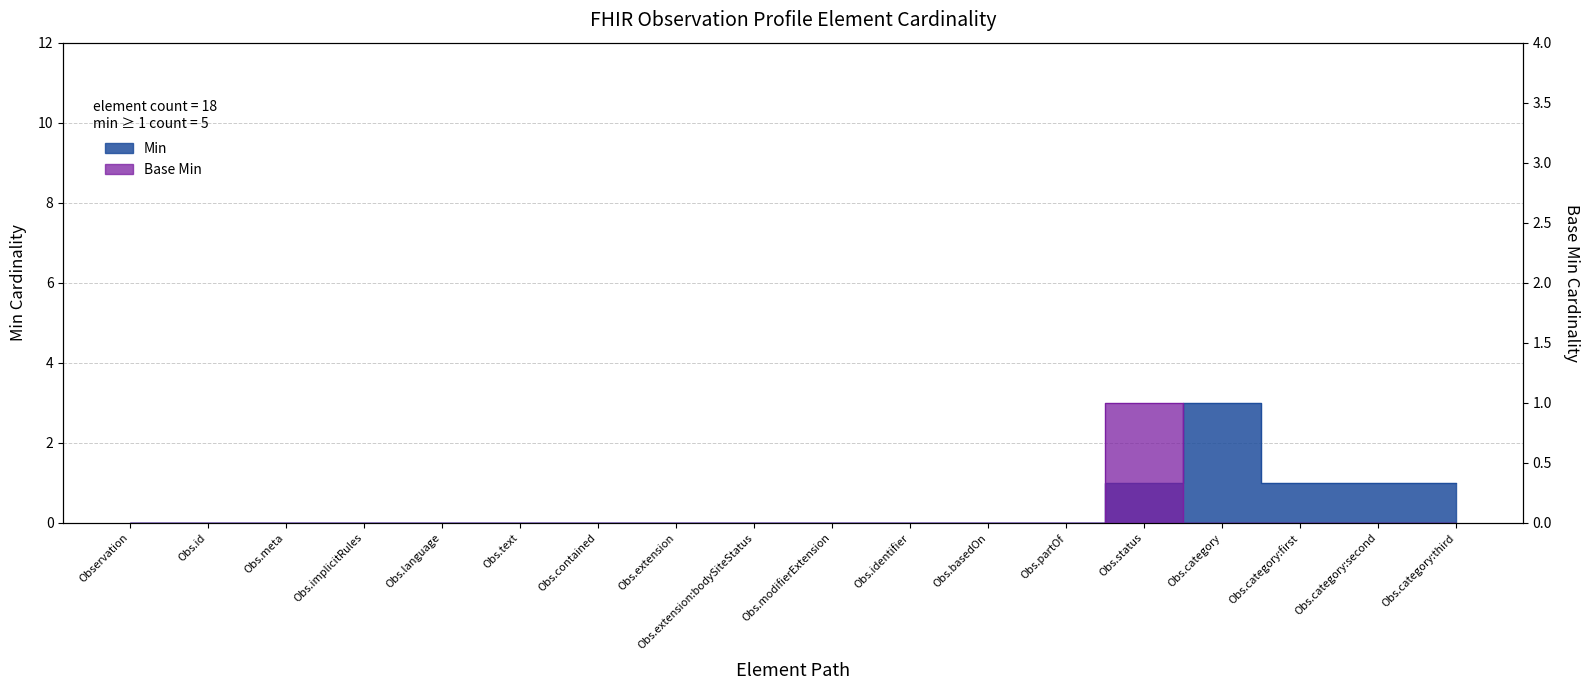

How many data points does each series have?

18